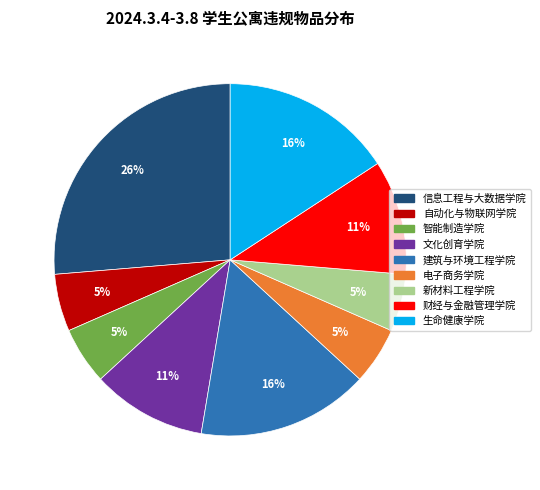

To the nearest percent, what is the average slice percentage?

11%